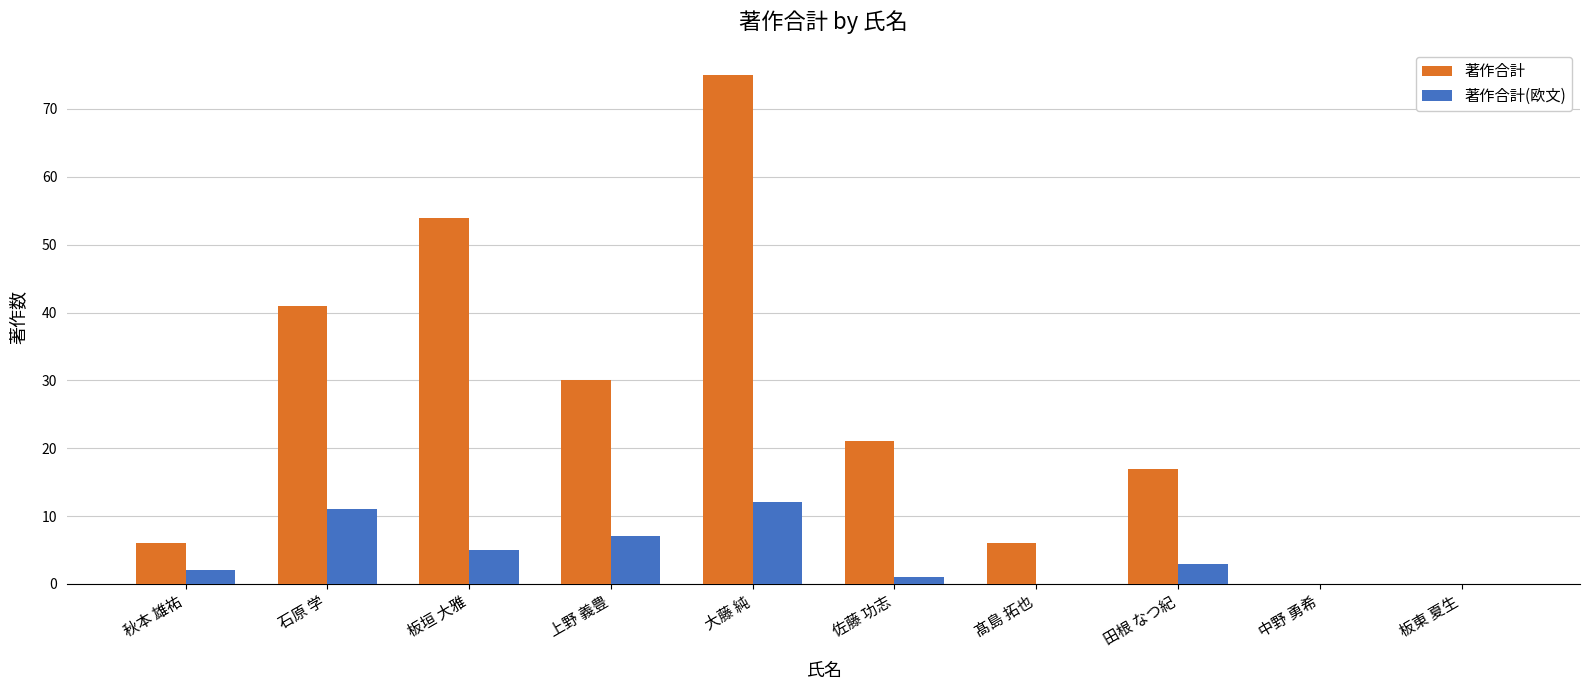

Which series changed the most between 大藤 純 and 板東 夏生?

著作合計